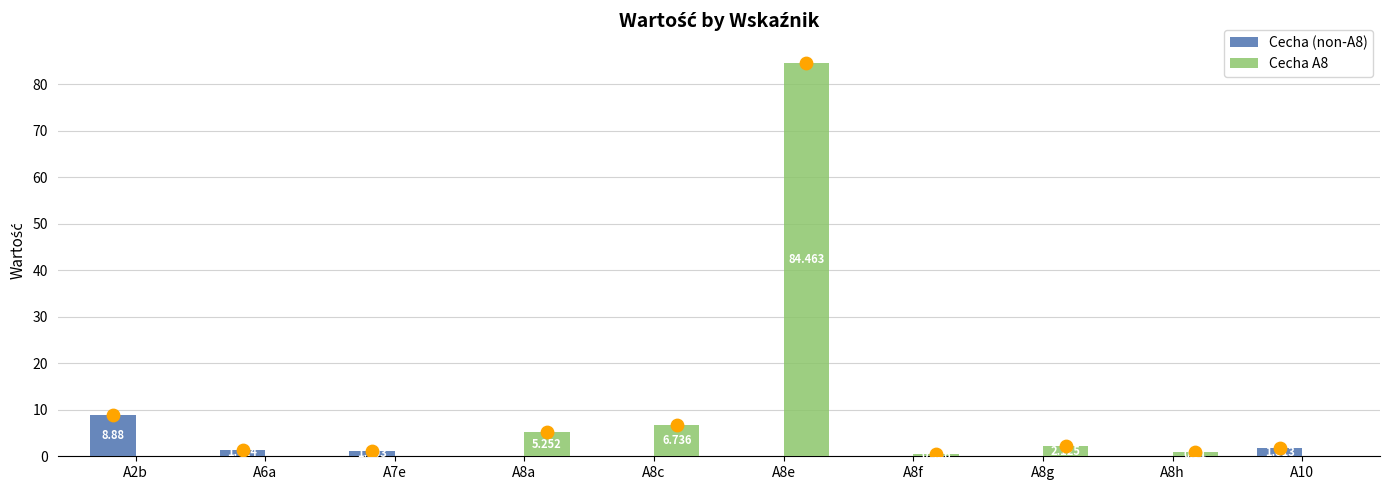

At how many categories does at least one series exceed 8?

2